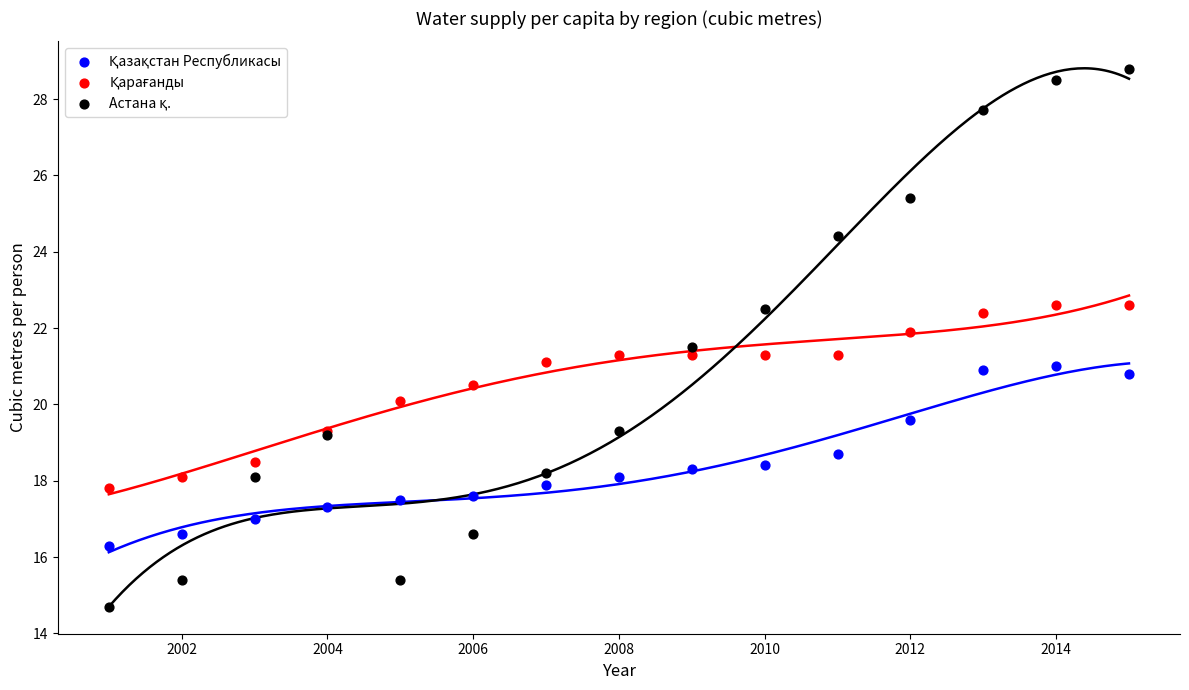

What is the X range (max minus min) for the scatter plot?

14.0